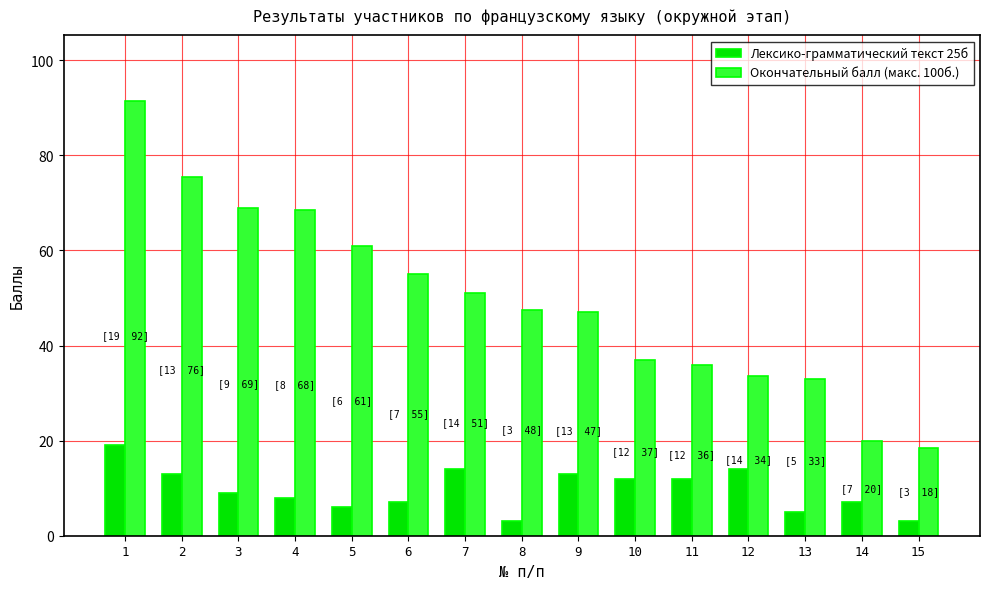

What are all the series names shown in the legend?

Лексико-грамматический текст 25б, Окончательный балл (макс. 100б.)